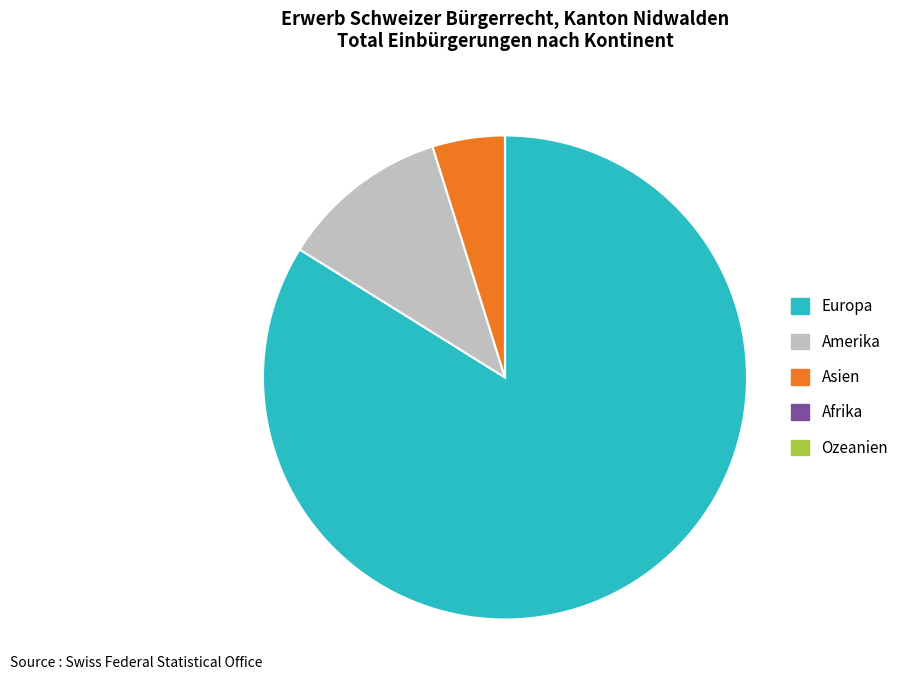

Is it true that Amerika is 19% of the pie?

False